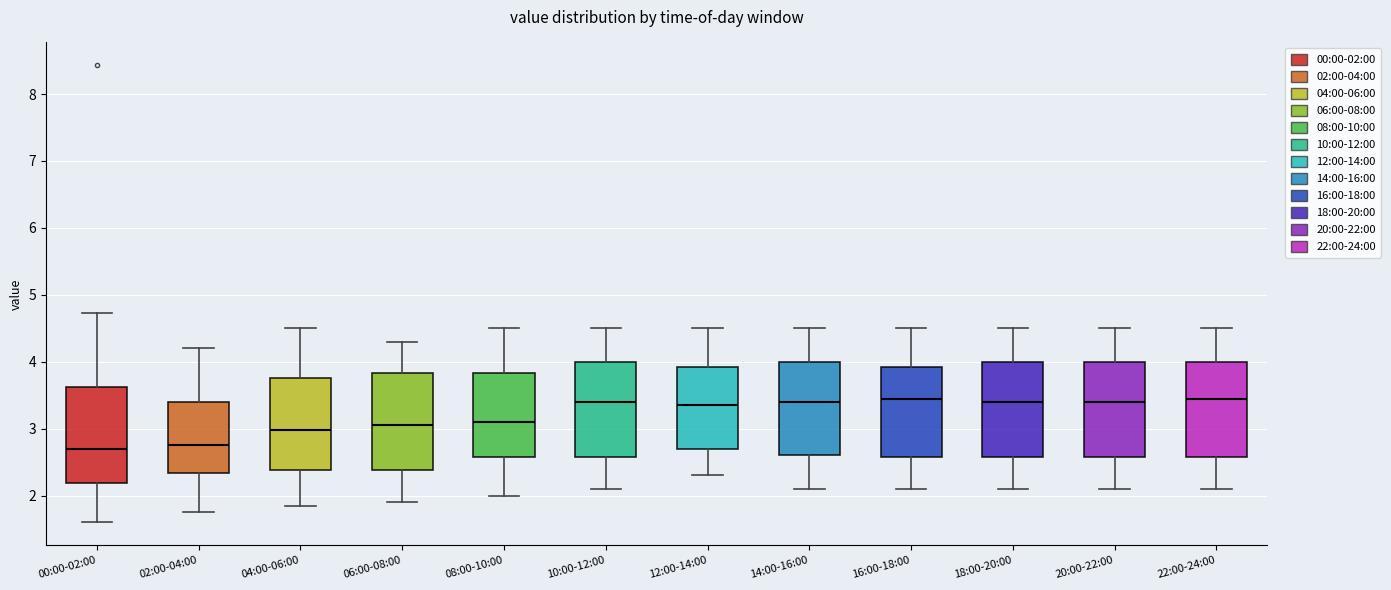

Where does the lower whisker of the box for 04:00-06:00 end on the y-axis? The values are not printed on the chart, so give them approximately, as read against the axis.

1.9